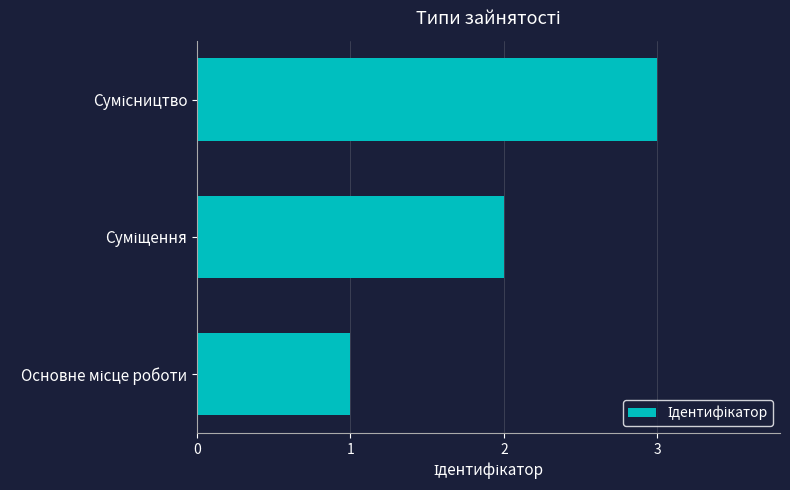

What is the sum of all values?

6